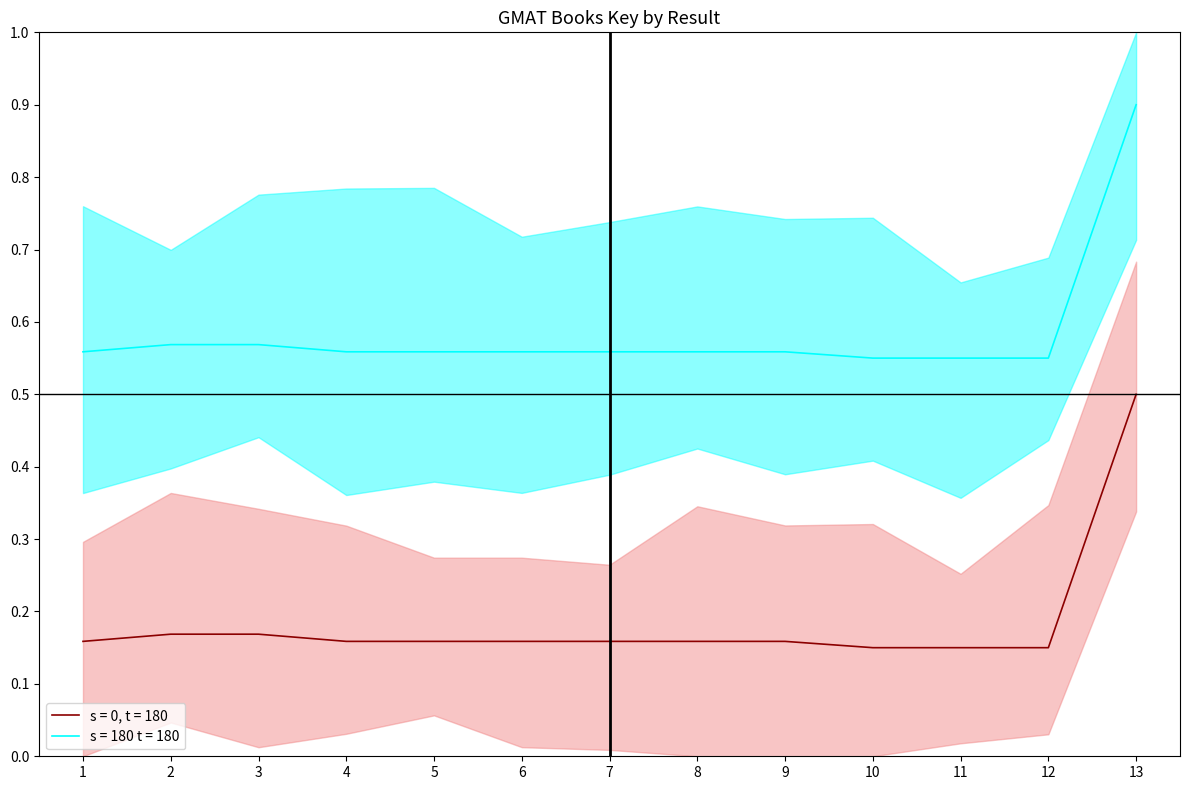

What is the sum of the s = 180 t = 180 values at 2 and 12?

1.1